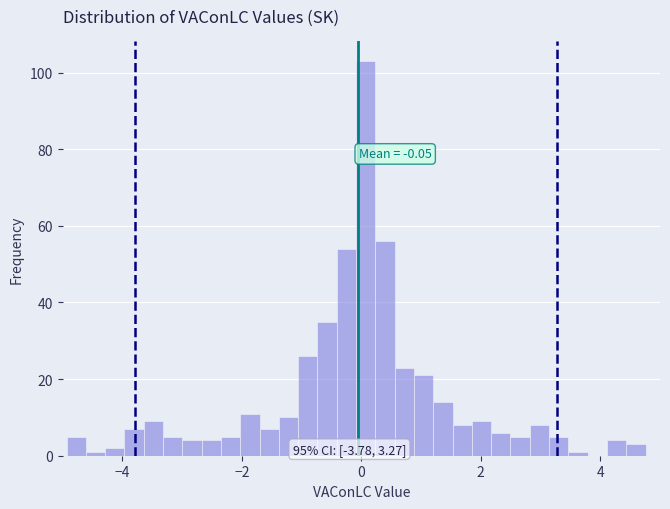

Around what value on the x-axis is the tallest bar? Give the approximate position of its centre, as read against the axis.

0.0